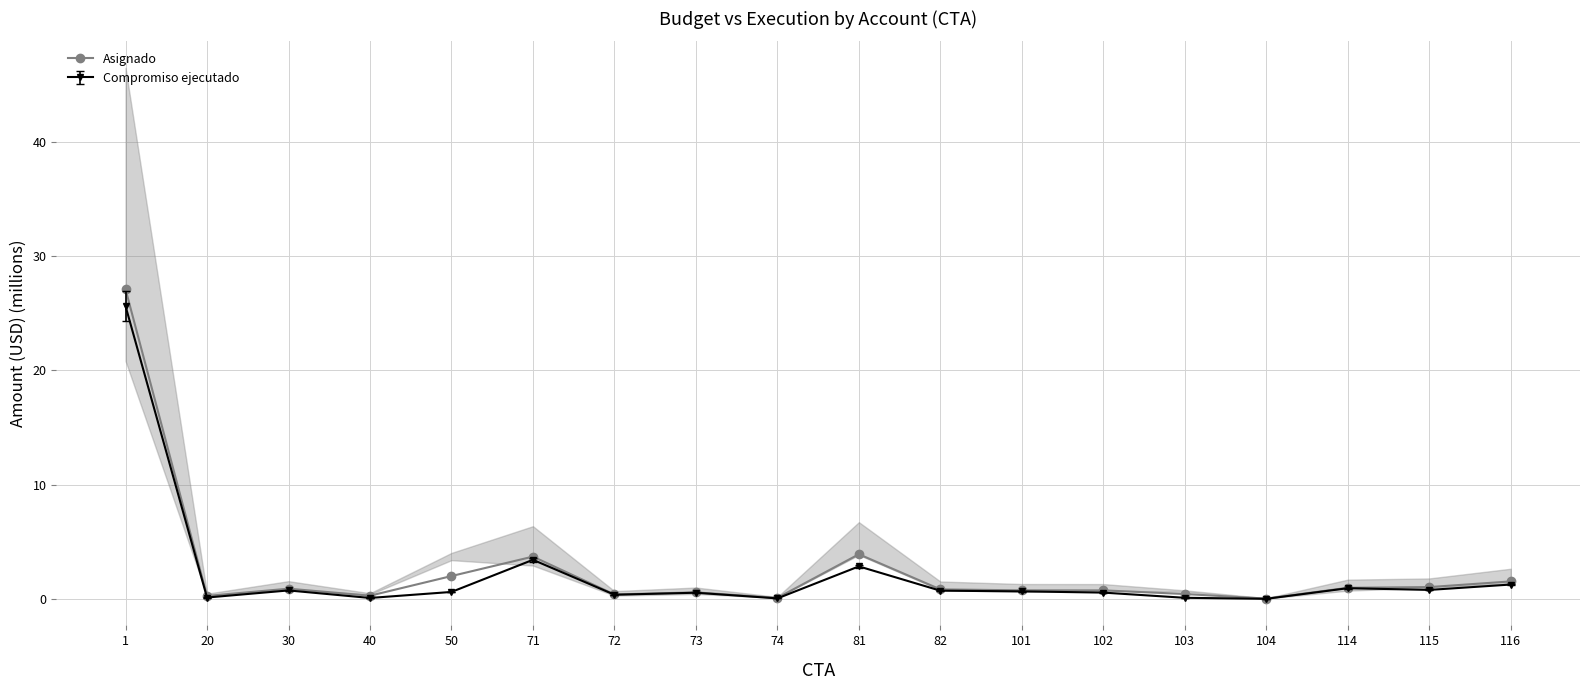

What is the greatest value displayed?

27.1